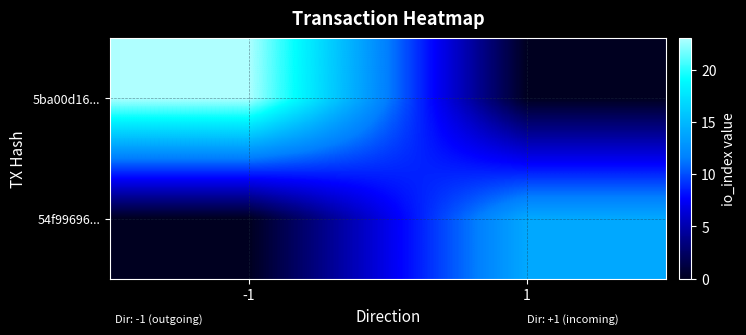

Rank the series by their maximum value, from lowest to highest.

54f99696..., 5ba00d16...